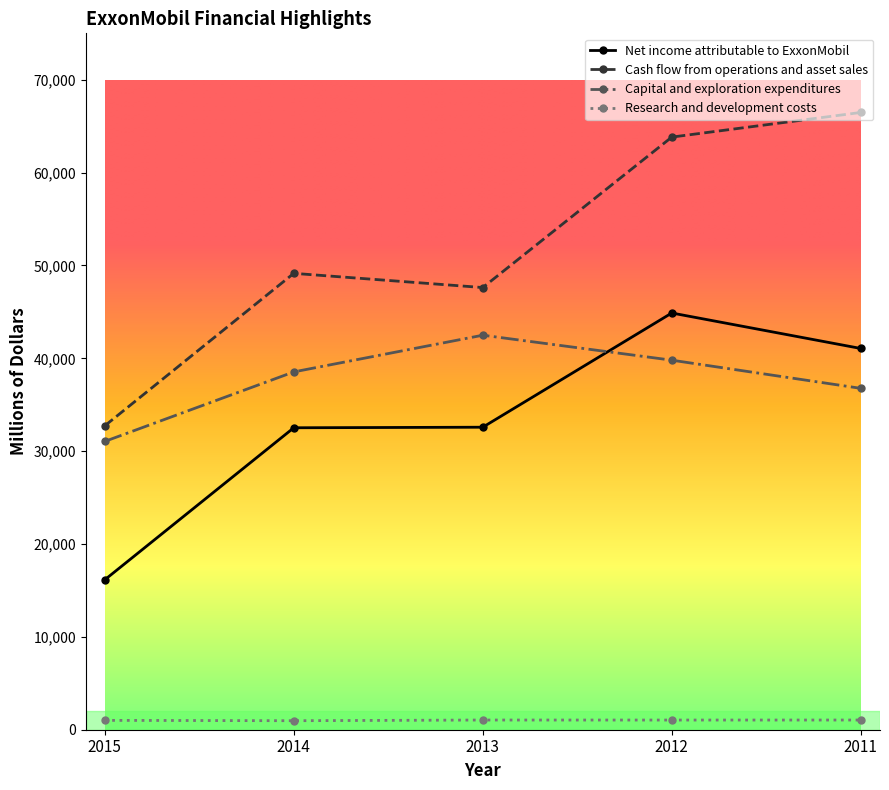

What is the minimum value for Cash flow from operations and asset sales?

32733